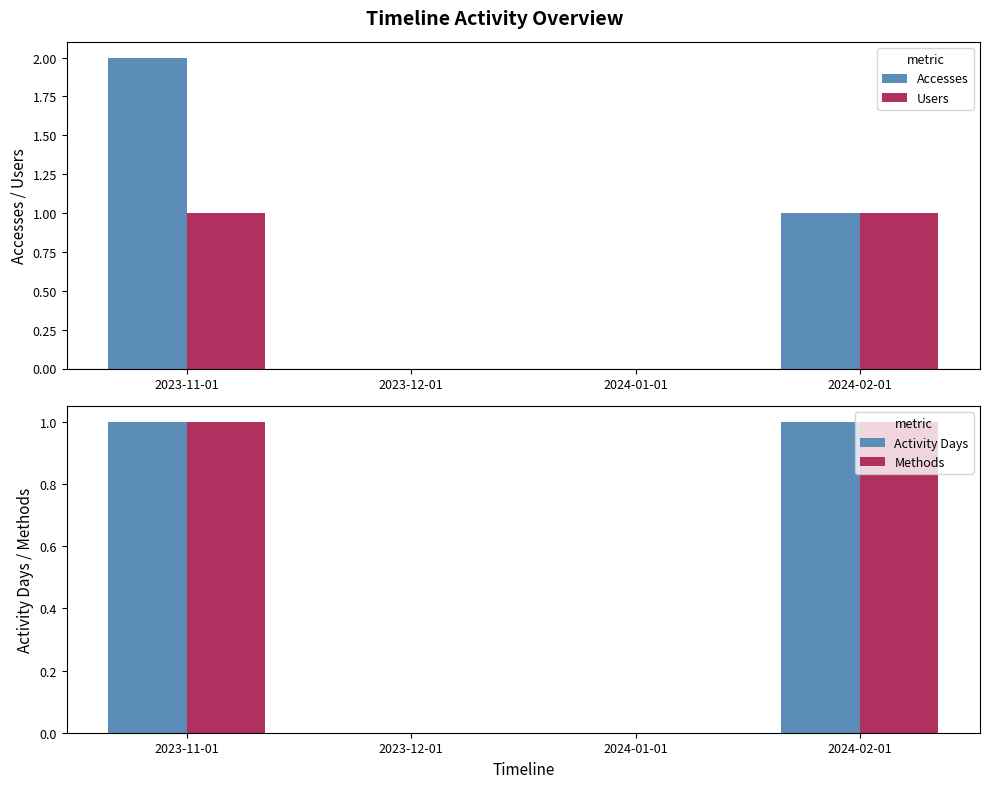

At 2024-02-01, list the series in order from largest to smallest.

Accesses, Users, Activity Days, Methods